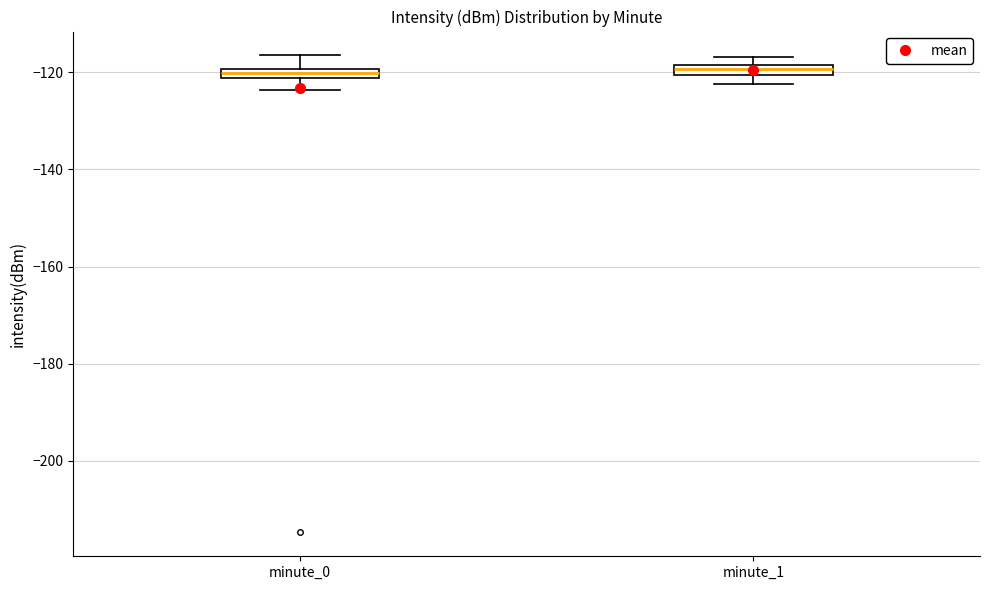

Where is the upper edge of the box for minute_1 on the y-axis? The values are not printed on the chart, so give them approximately, as read against the axis.

-118